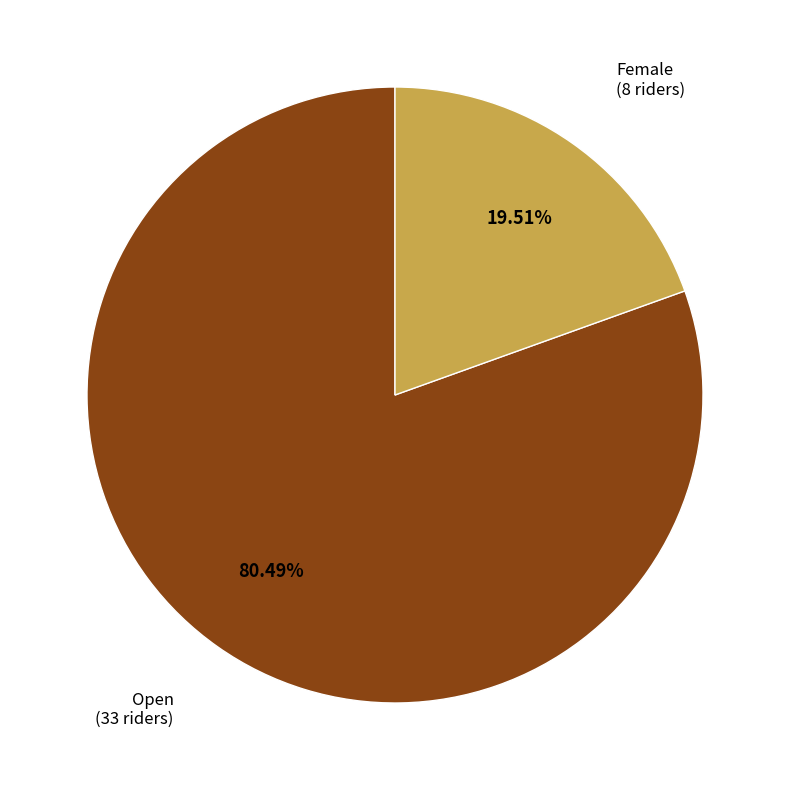

What is the smallest slice in the pie chart?

Female